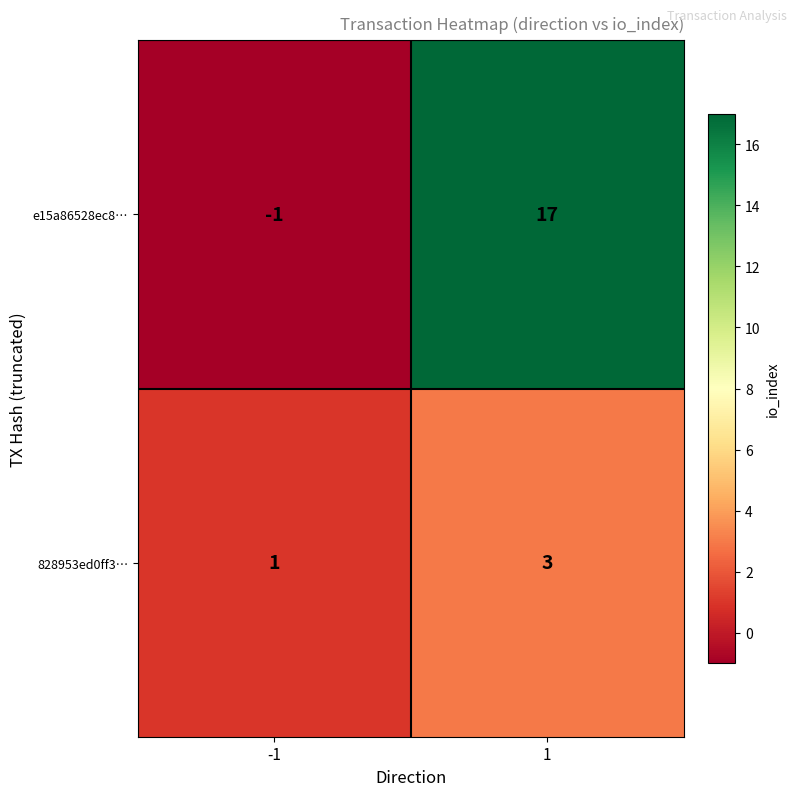

The 828953ed0ff3… series shows 3 at 1. True or false?

True